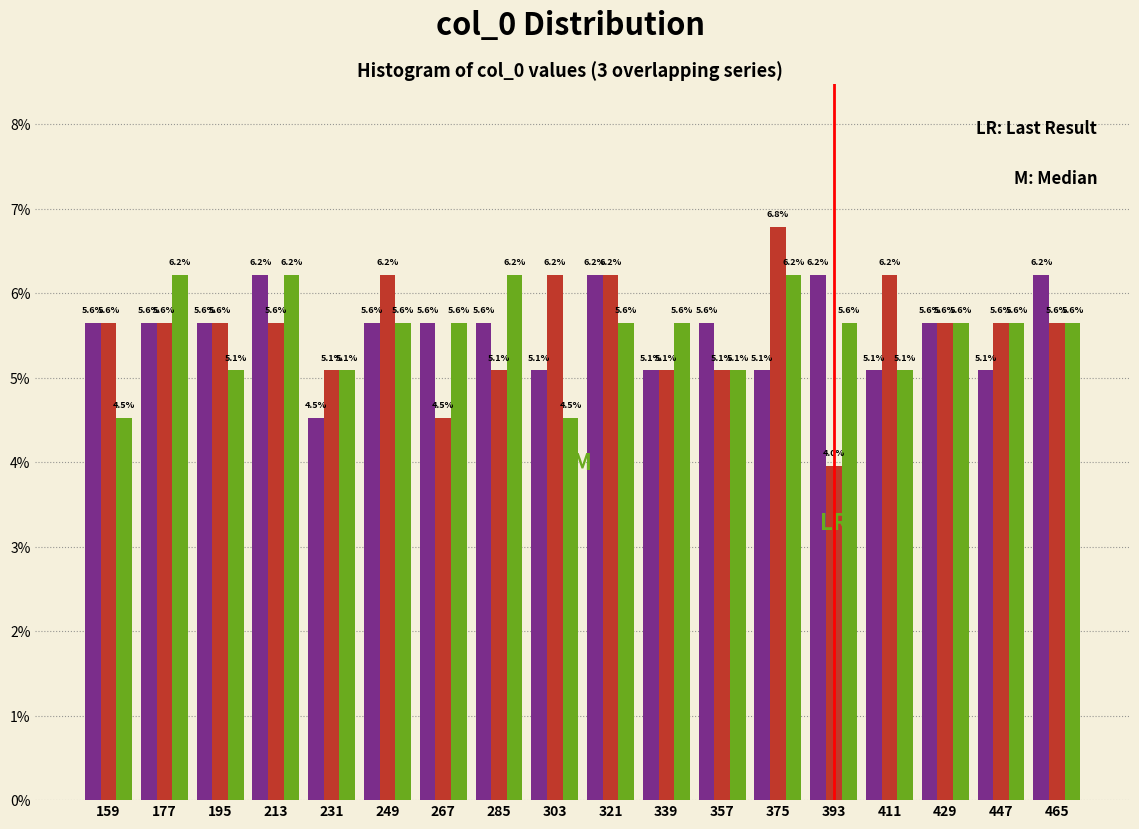

What is the difference between the highest and lowest values at 231?

0.6